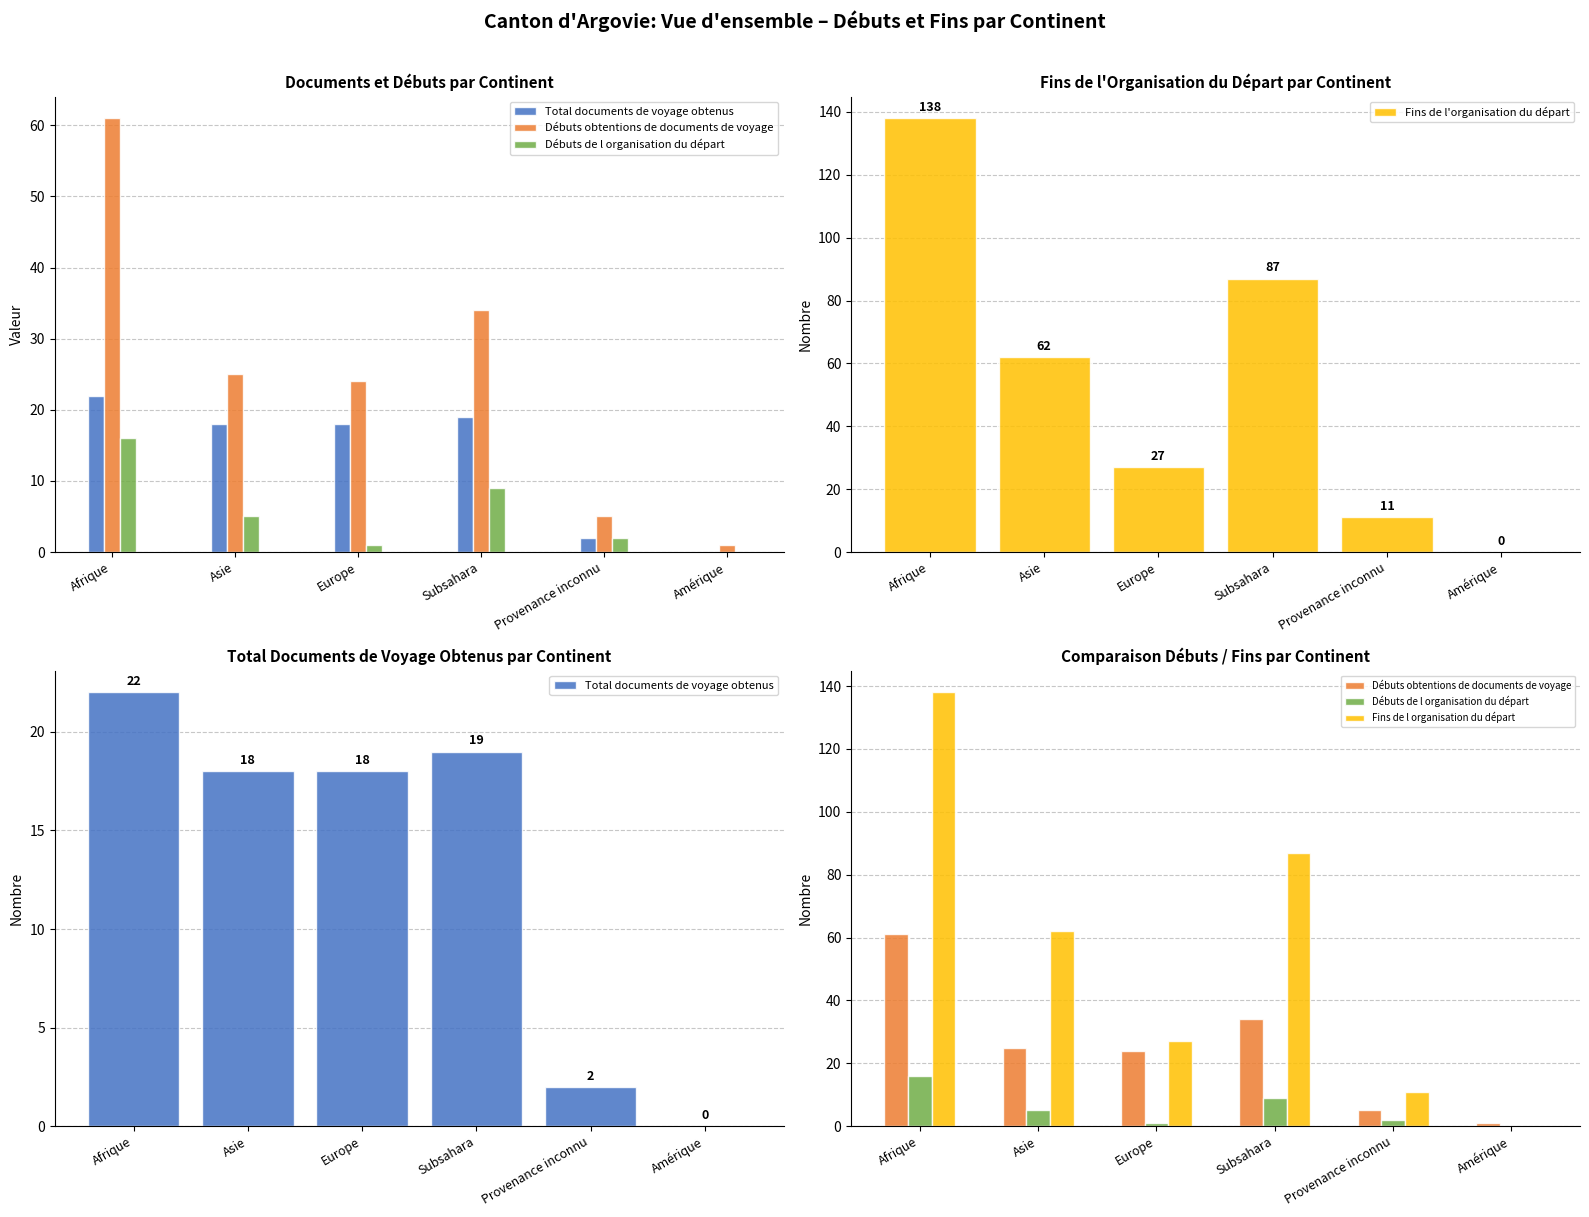

Is it true that Débuts obtentions de documents de voyage equals 49 at Subsahara?

False